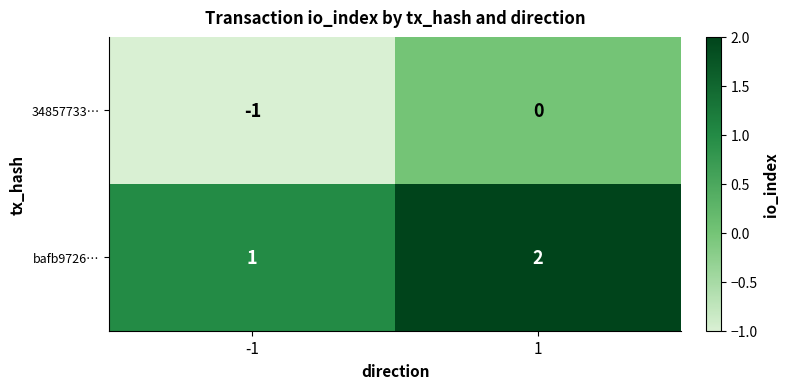

Is the value of bafb9726… at 1 greater than the value of 34857733… at 1?

Yes